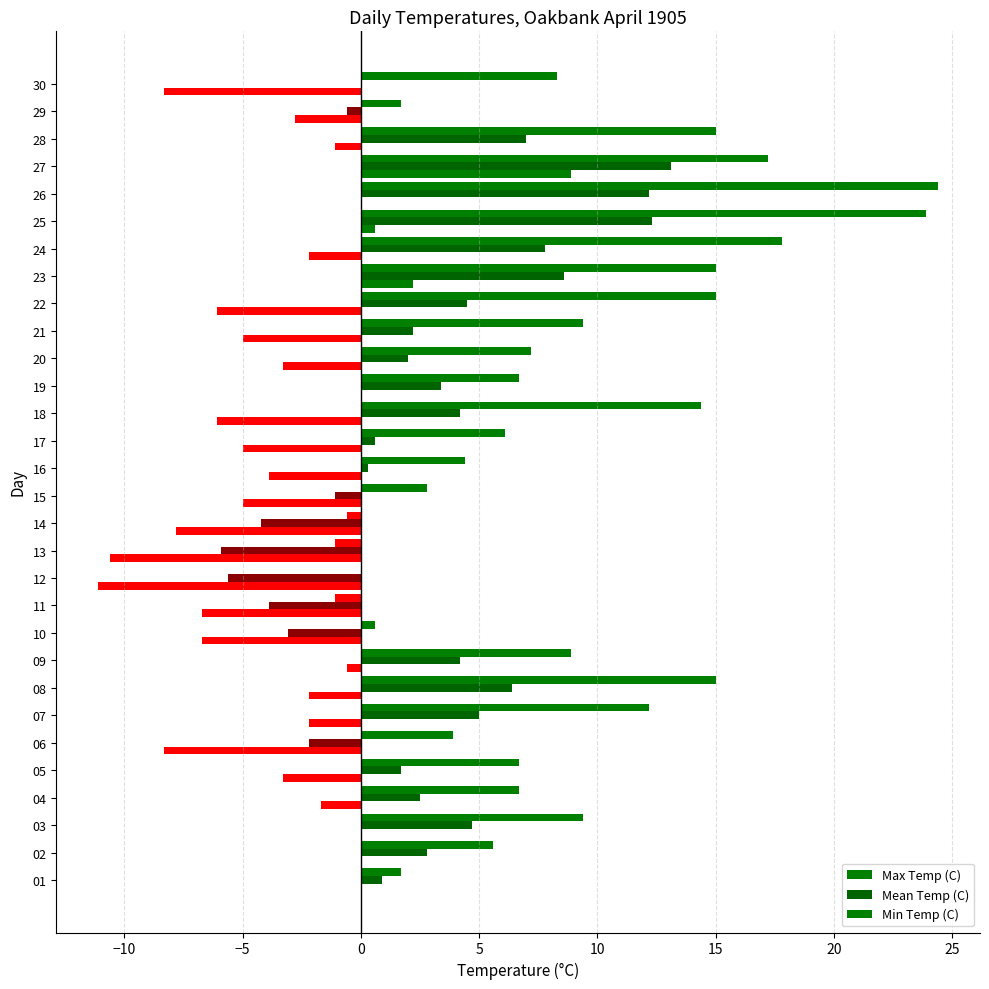

What is the label of the 15th bar from the right?

15